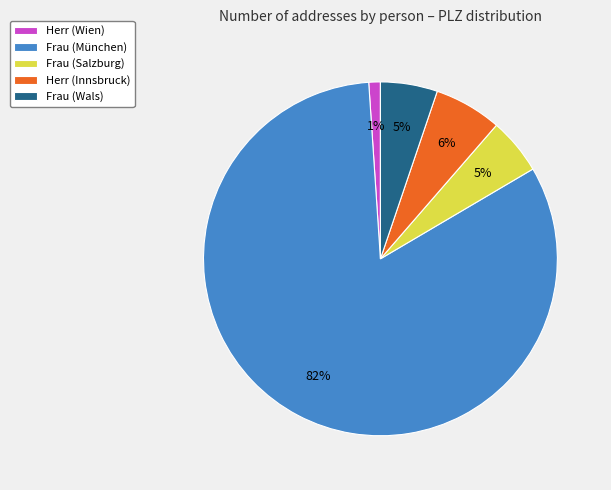

The Frau (Salzburg) slice represents 1% of the pie. True or false?

False